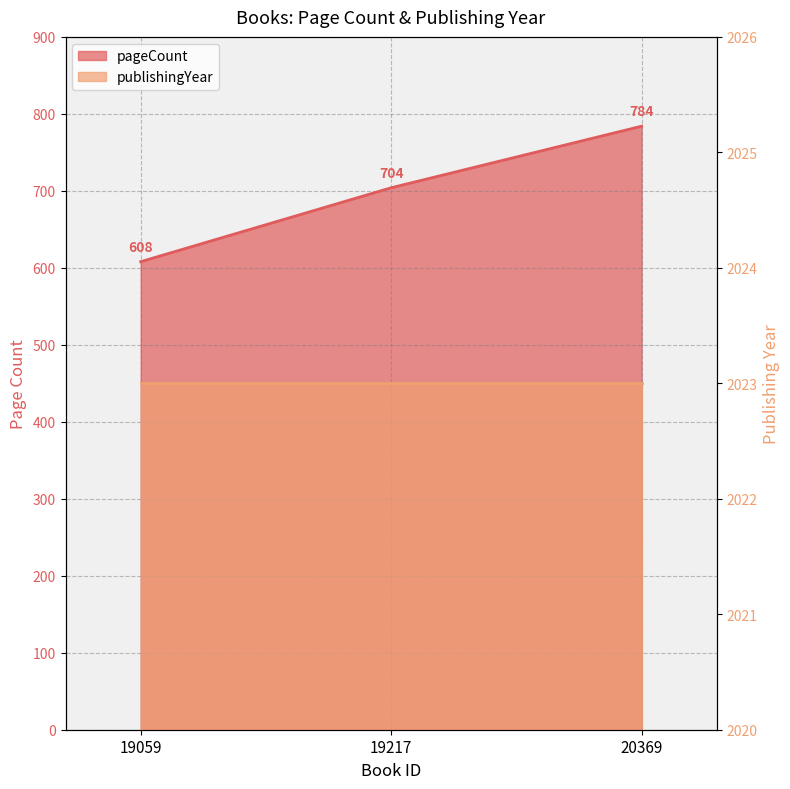

What is the sum of all values?

2096